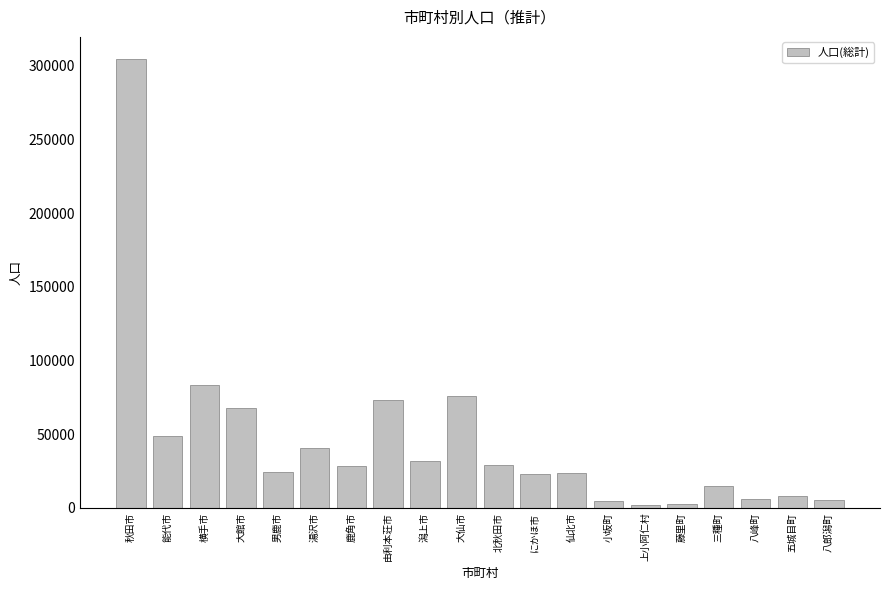

What is the maximum value shown in the chart?

304460